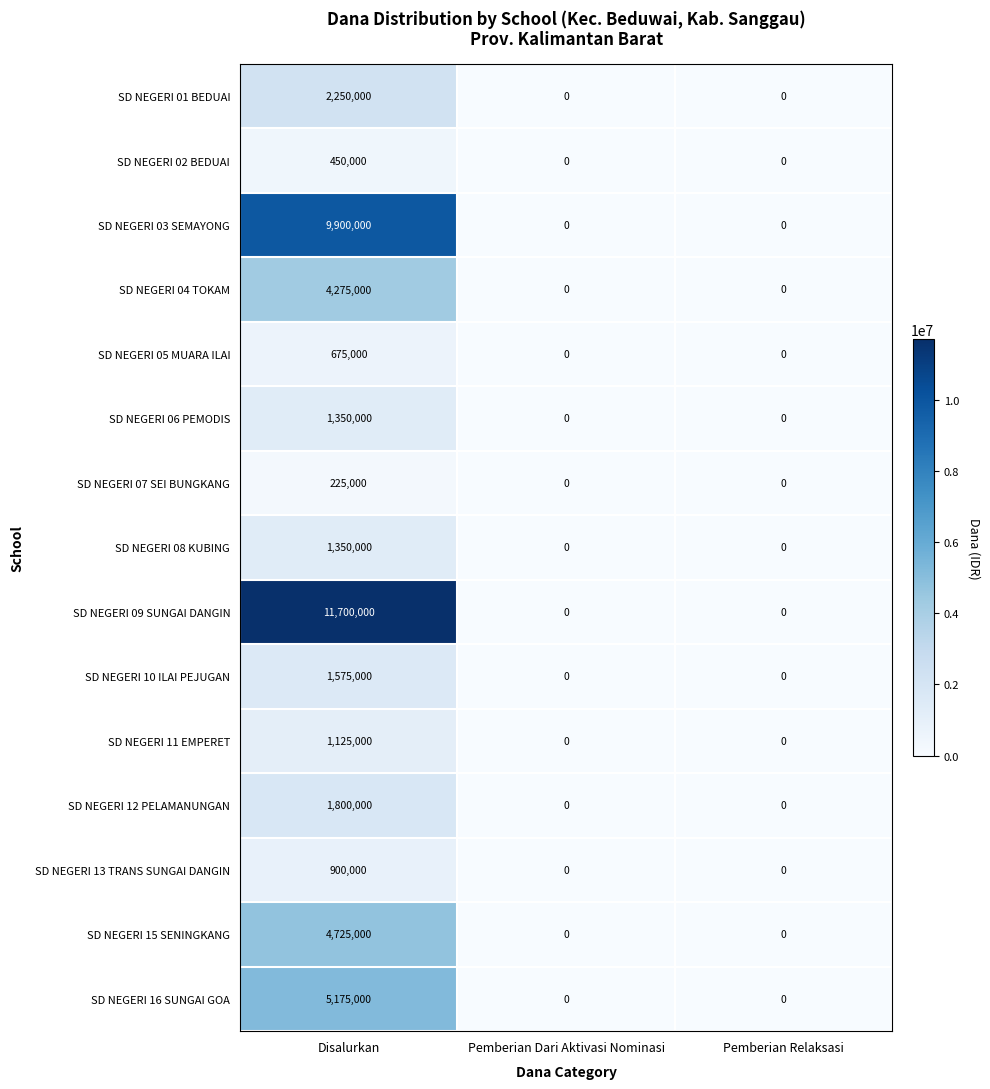

What is the greatest value displayed?

11700000